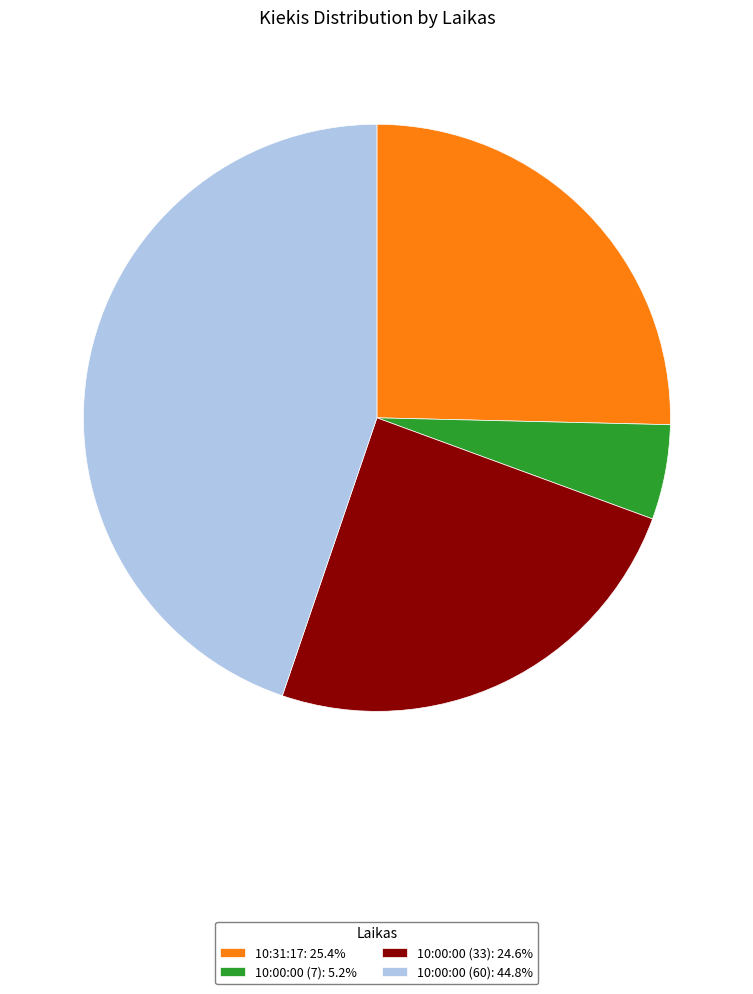

Does any single category account for the majority?

No